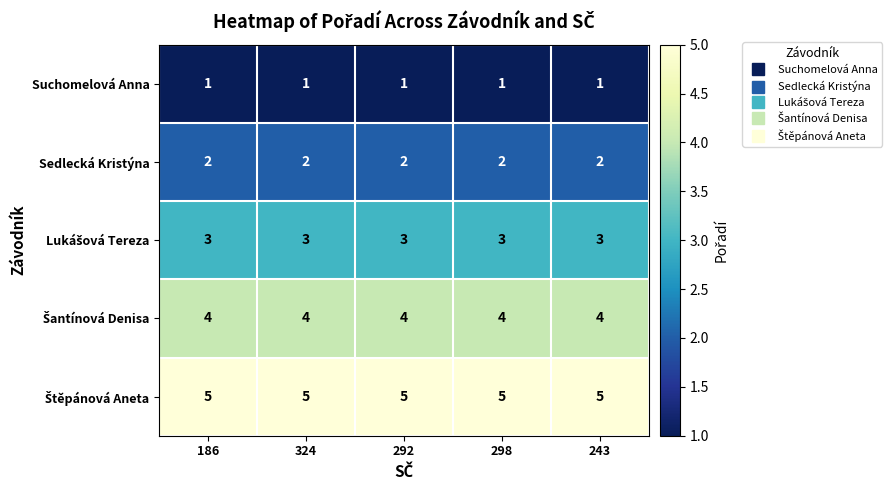

The Suchomelová Anna series shows 1 at 186. True or false?

True